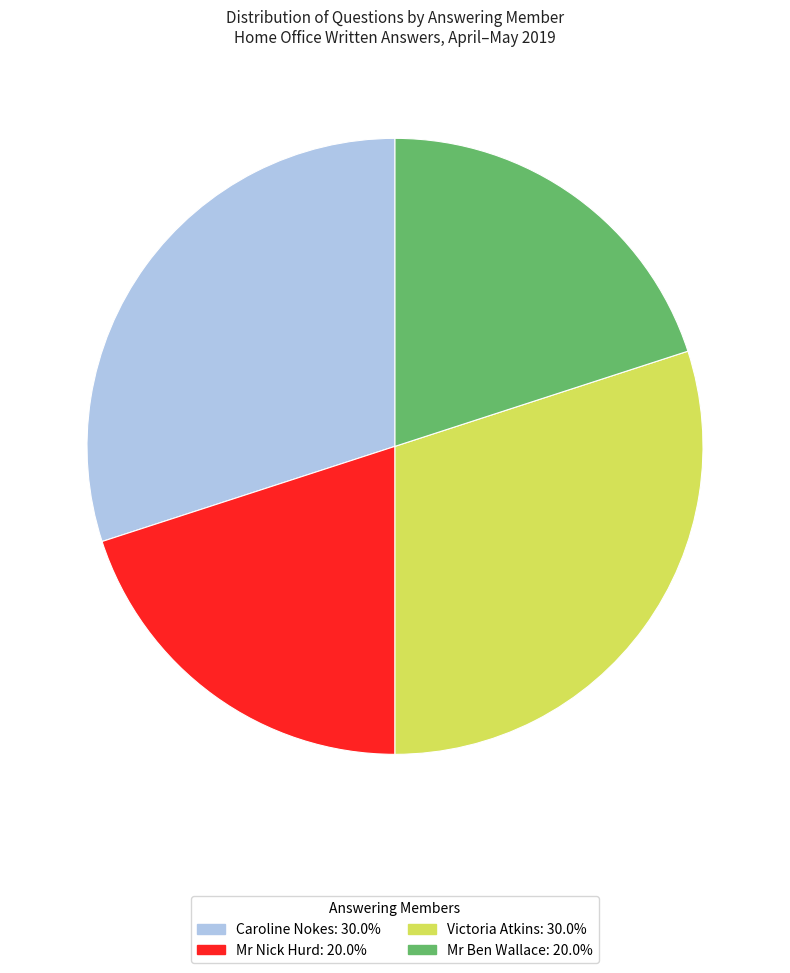

Is there any slice that represents more than half of the pie?

No